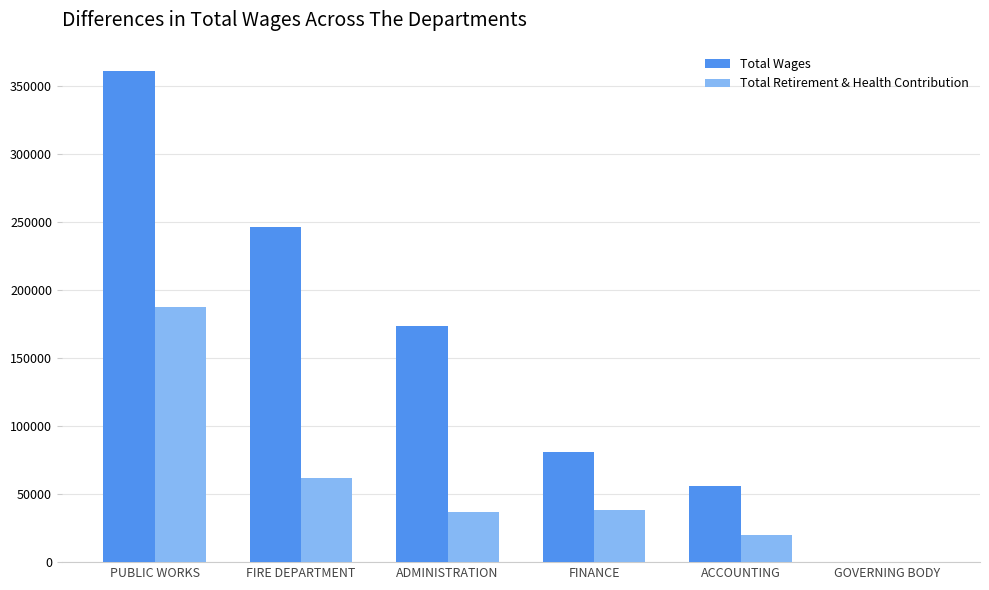

Which category has the highest value in the Total Retirement & Health Contribution series?

PUBLIC WORKS